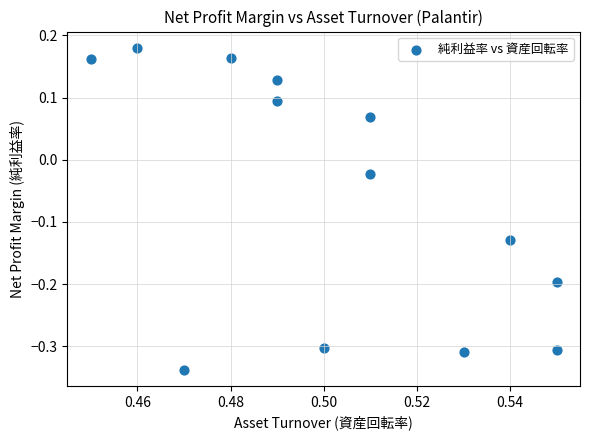

What is the range of Y values (max minus min)?

0.5